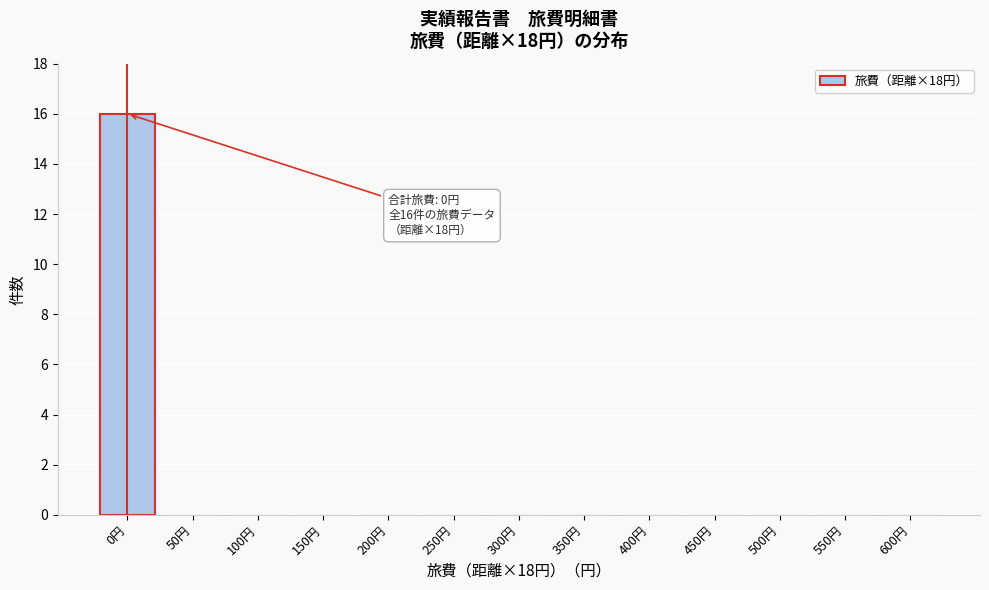

Reading left to right, transcribe all the data shown in this chart.

0円=16	50円=0	100円=0	150円=0	200円=0	250円=0	300円=0	350円=0	400円=0	450円=0	500円=0	550円=0	600円=0